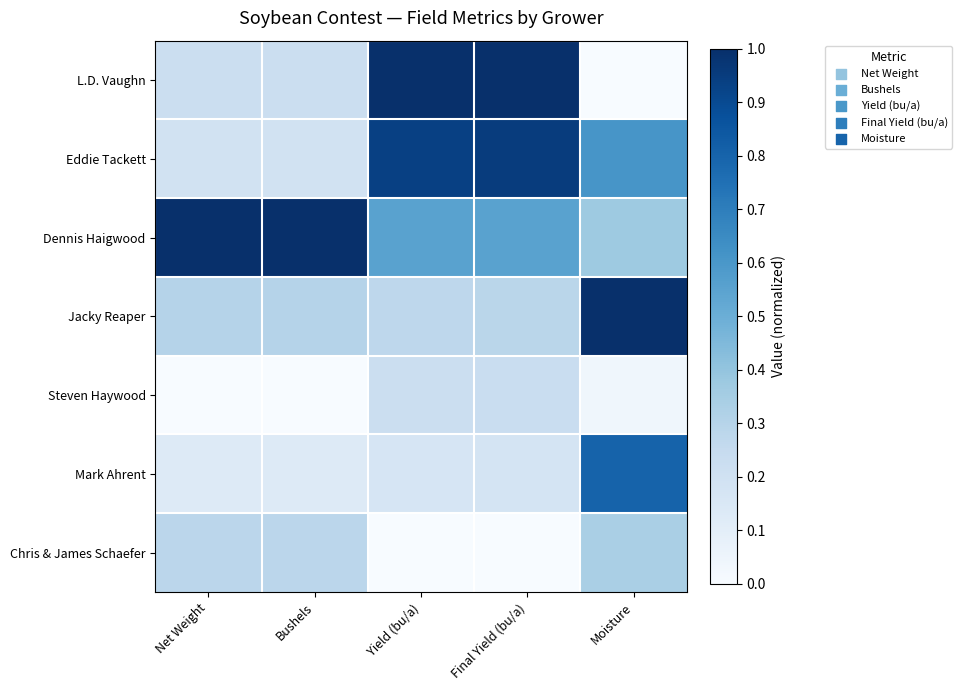

At how many categories does at least one series exceed 0?

5